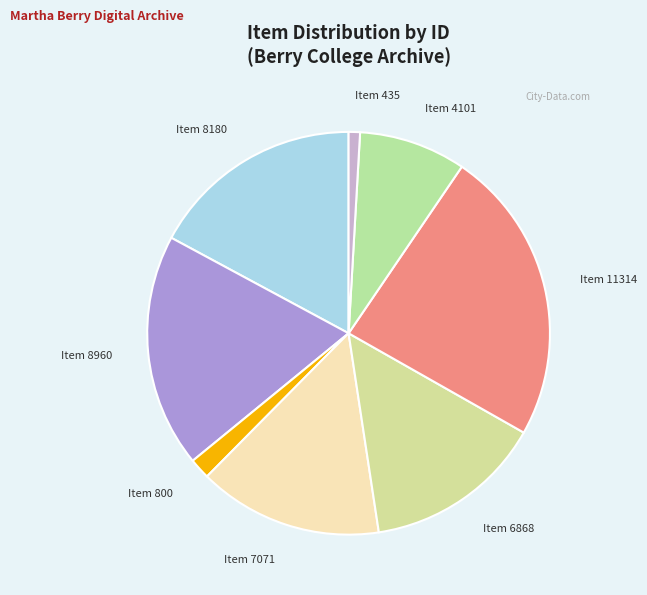

Is there a majority slice in this chart?

No